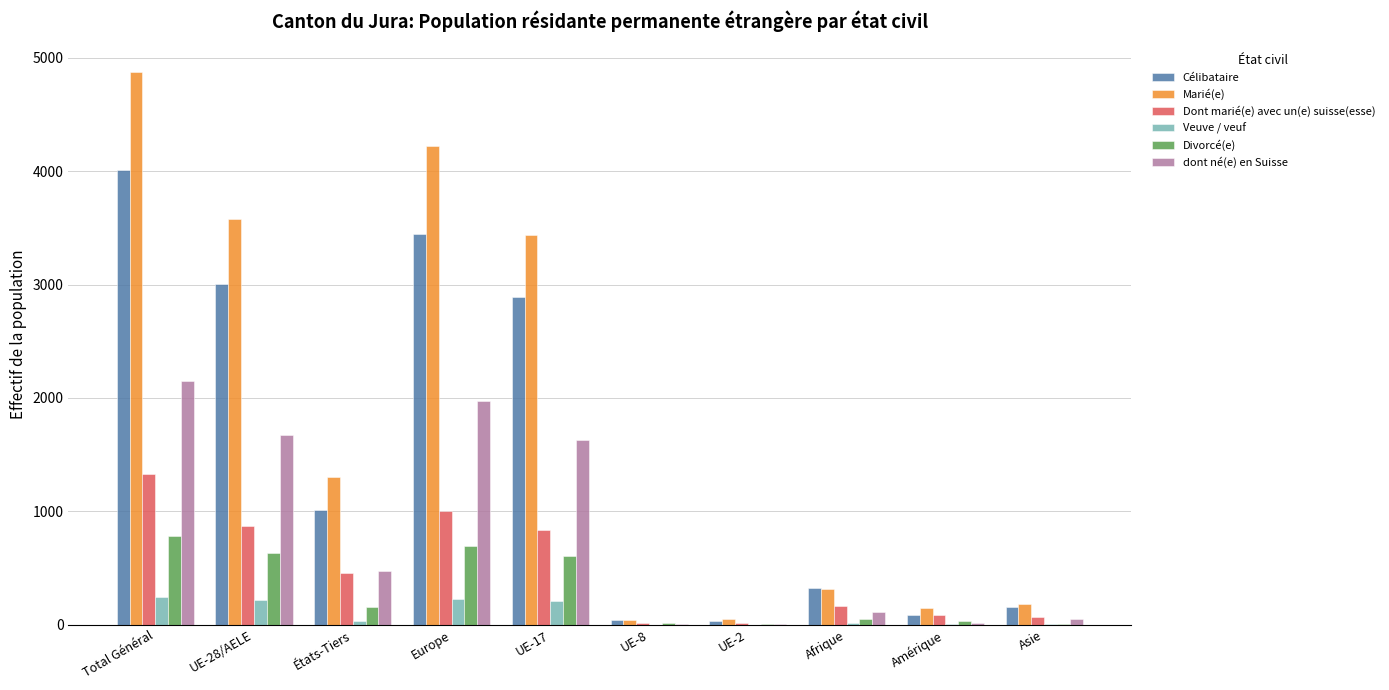

What is the average value of the Célibataire series?

1500